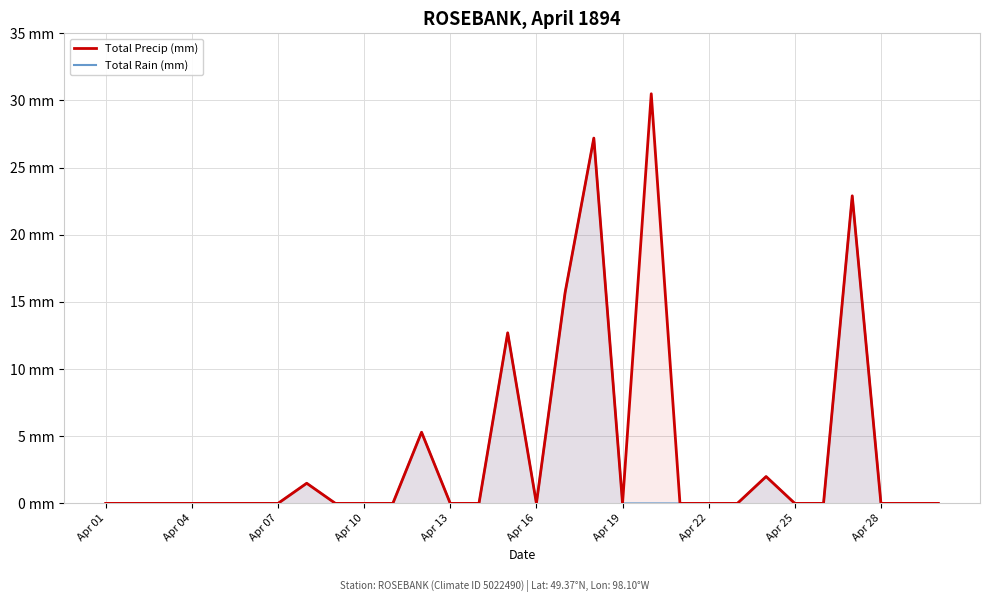

What are all the series names shown in the legend?

Total Precip (mm), Total Rain (mm)